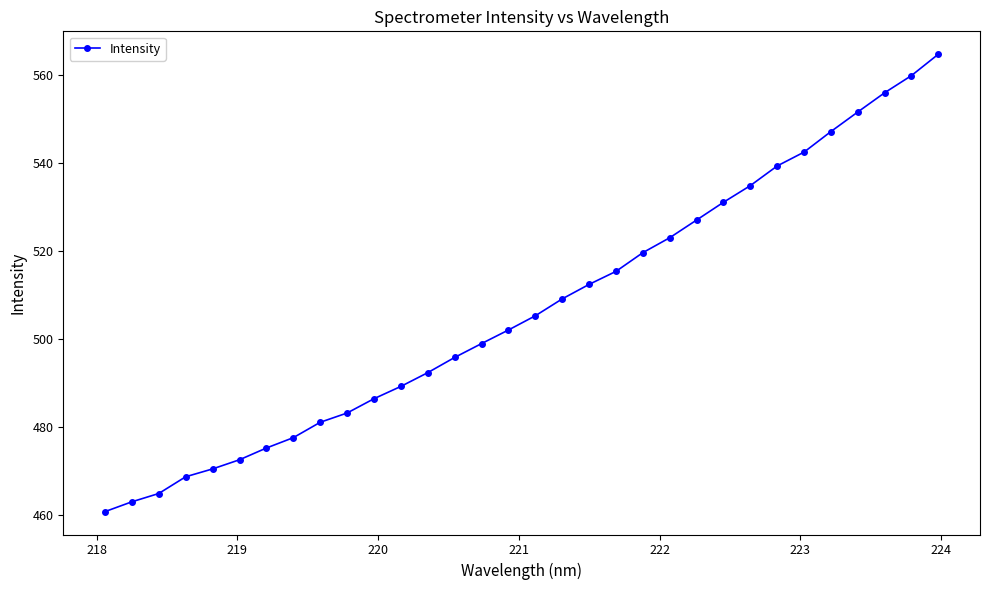

What is the smallest value displayed?

460.7